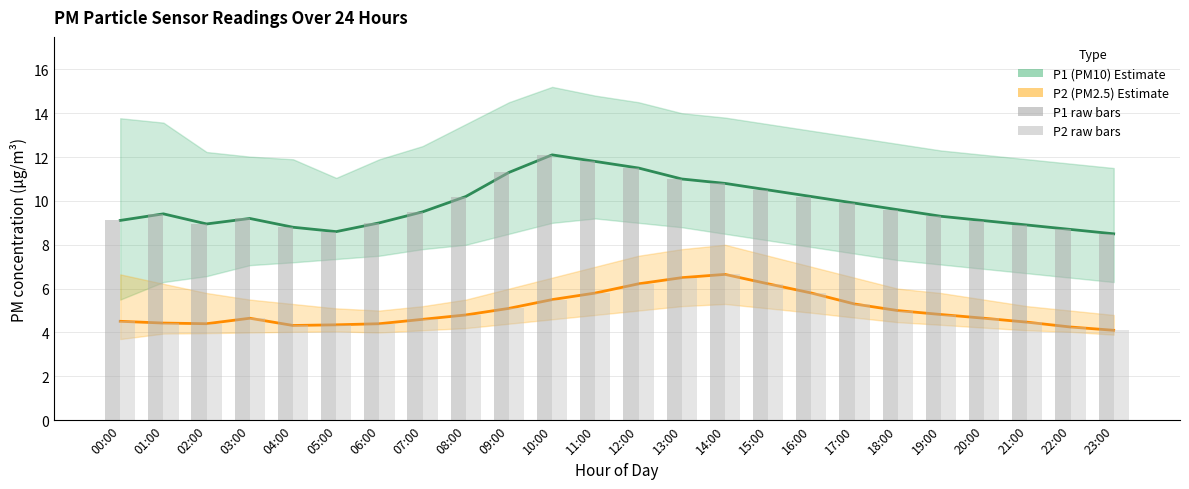

How many categories are shown in the chart?

24